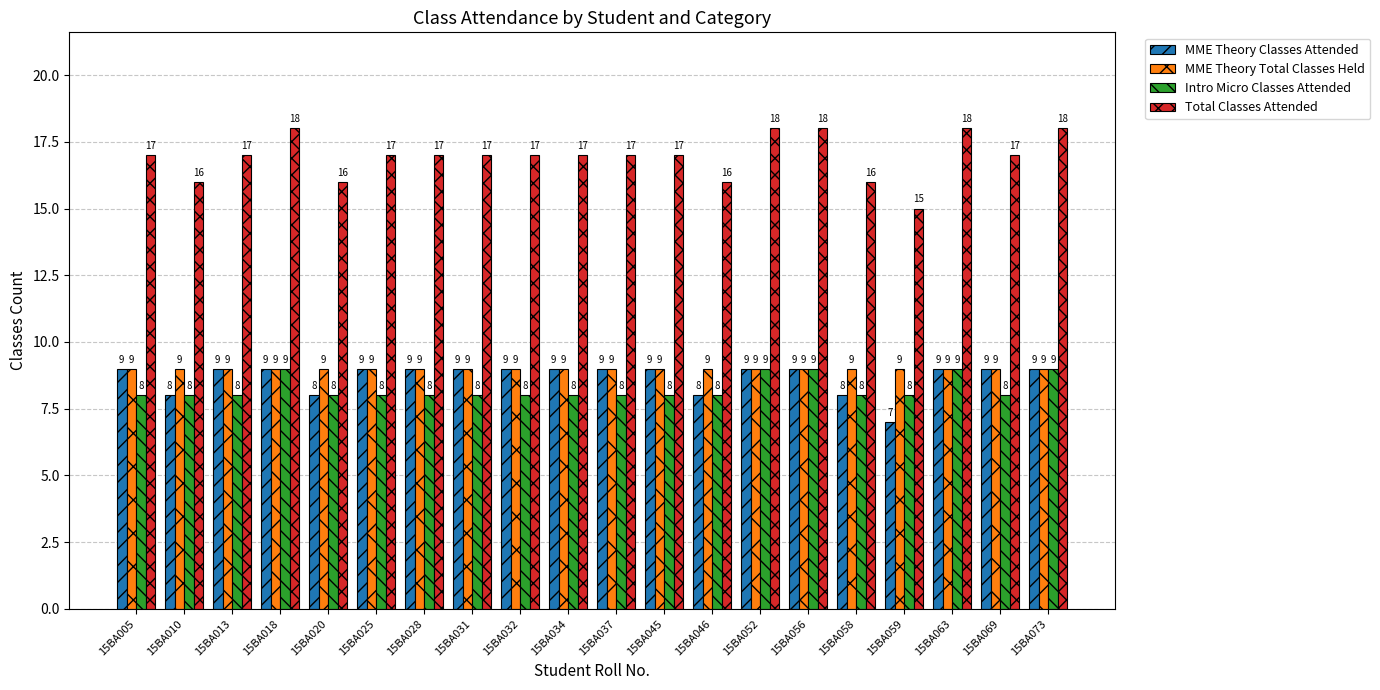

Is the value of Total Classes Attended at 15BA052 greater than the value of MME Theory Classes Attended at 15BA020?

Yes